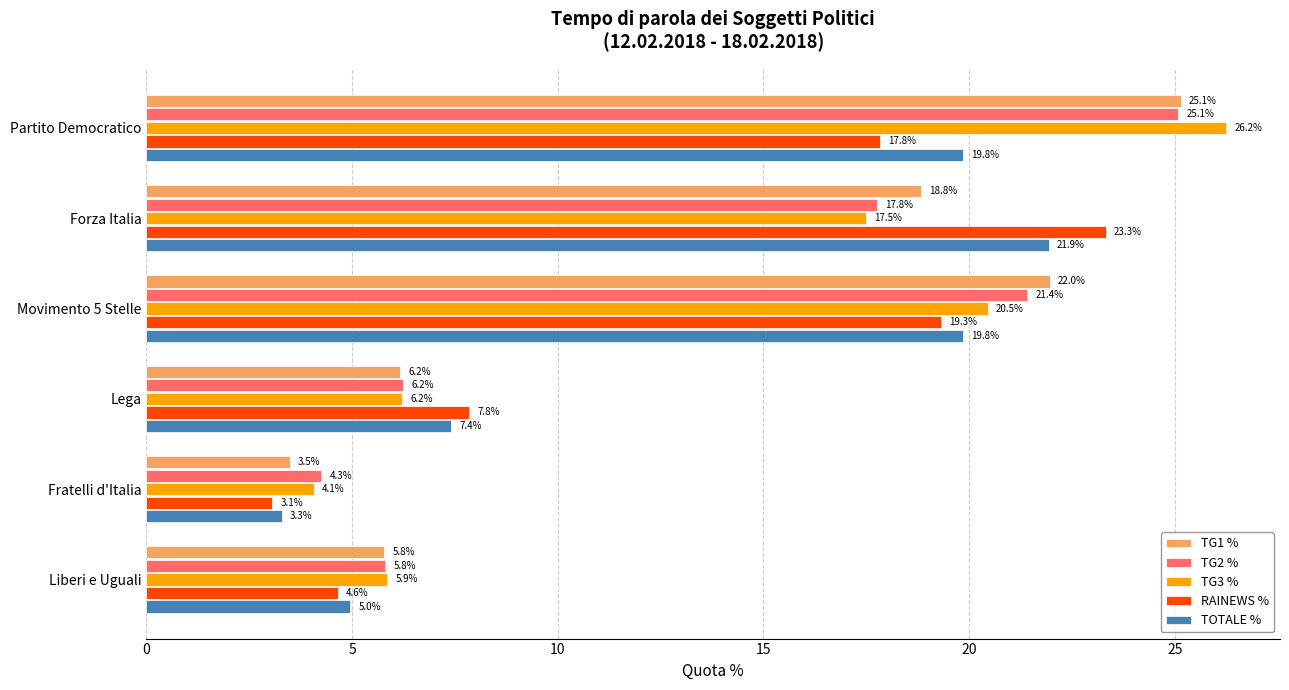

Which series has the widest spread of values?

TG3 %